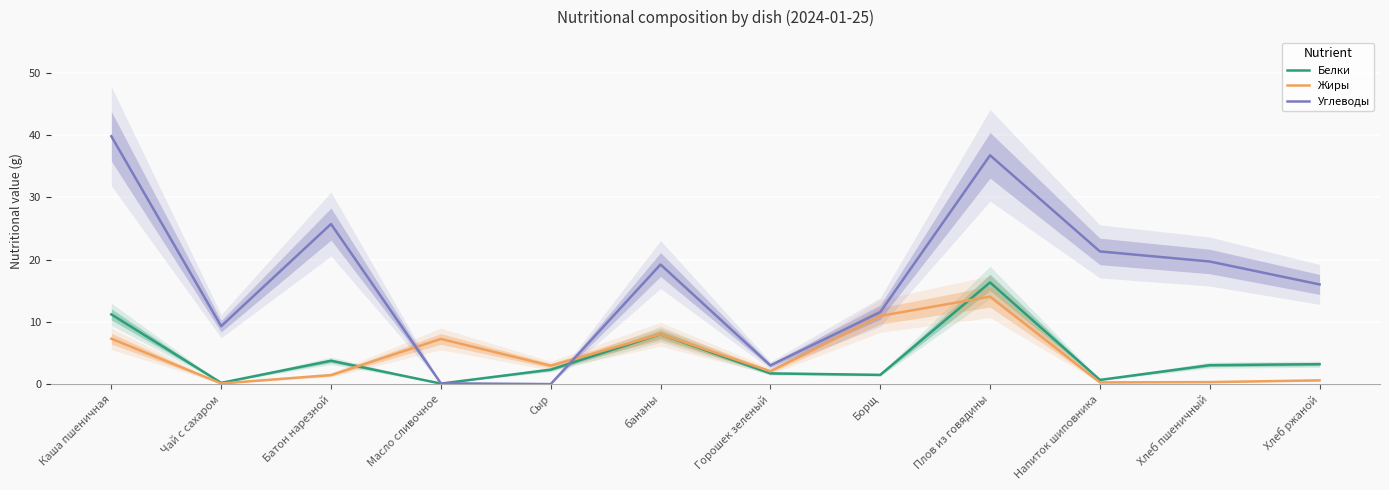

Is it true that Белки equals 18.8 at Каша пшеничная?

False